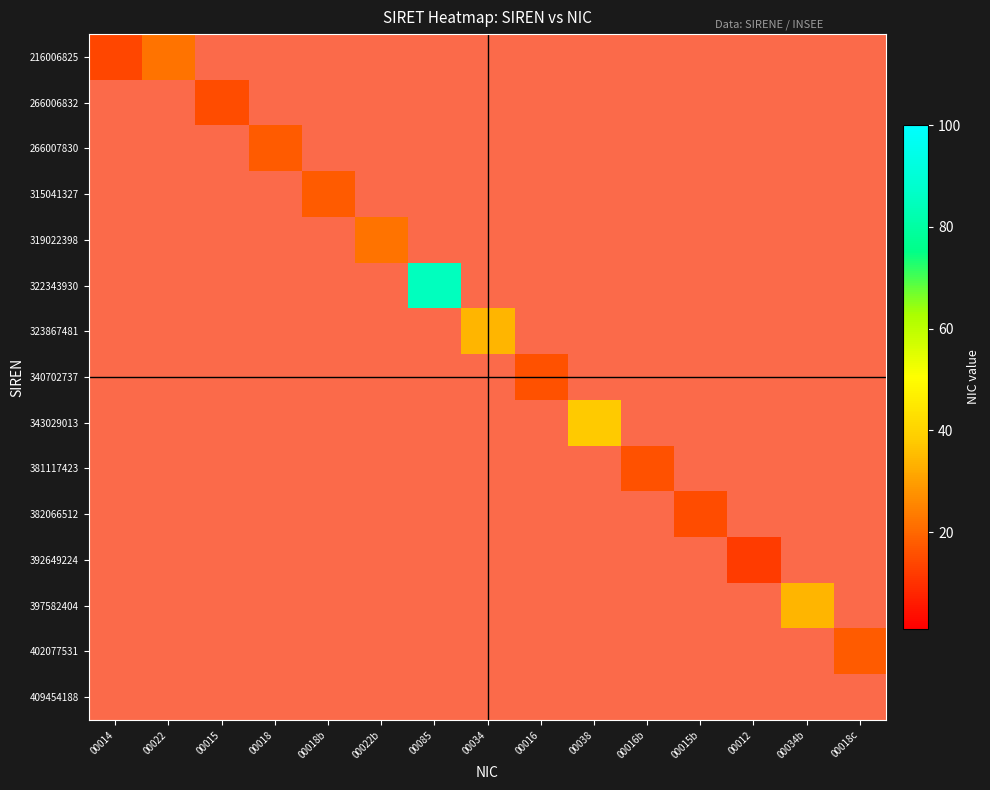

How many categories are shown in the chart?

15